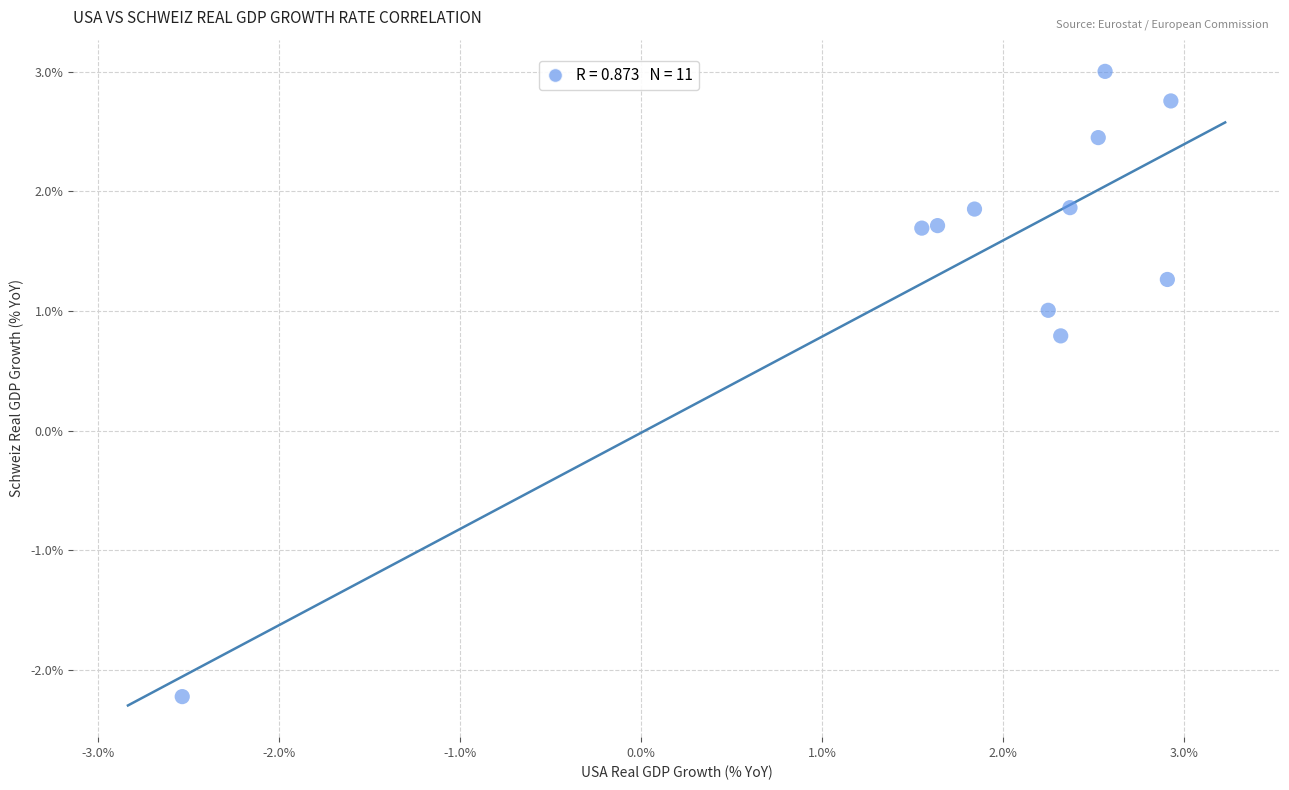

What is the range of Y values (max minus min)?

5.2